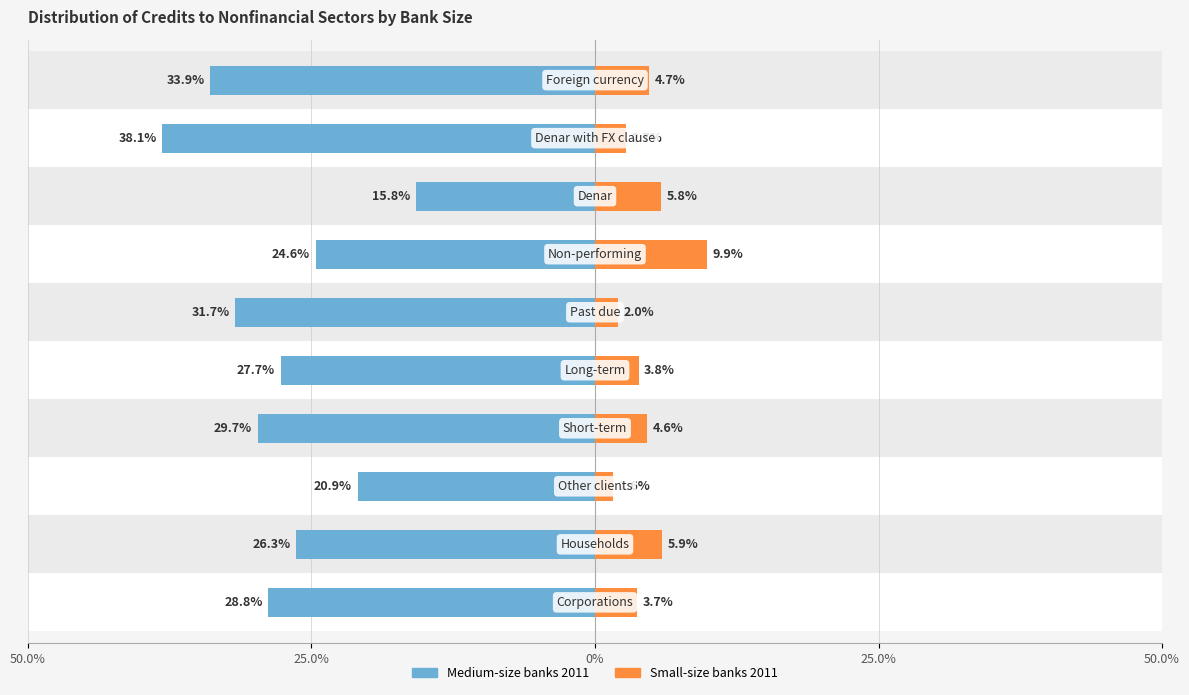

How many categories are shown in the chart?

10